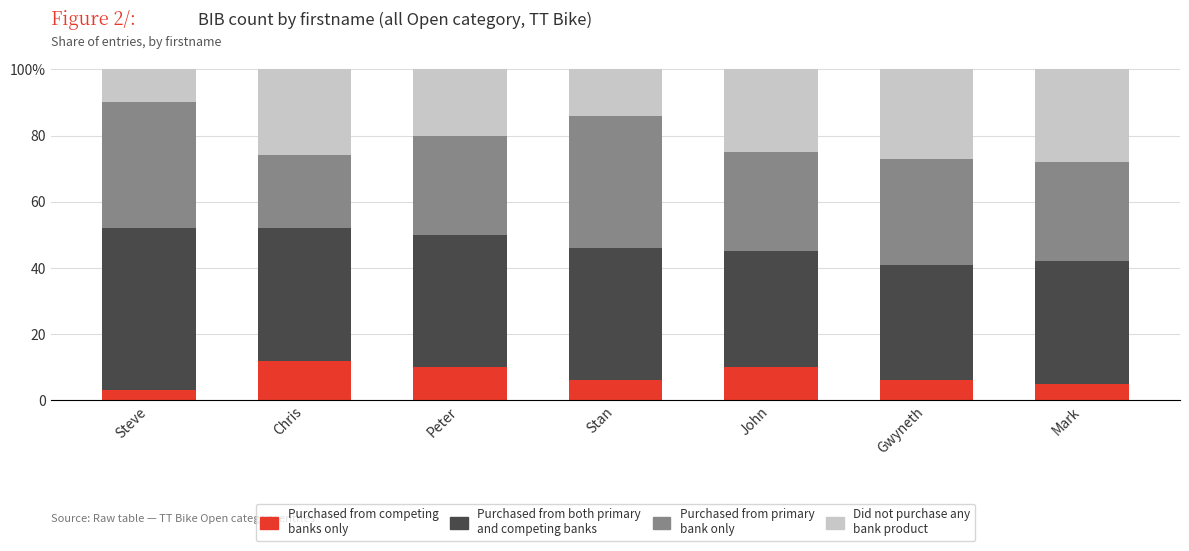

At which category is the sum across all series the highest?

Steve